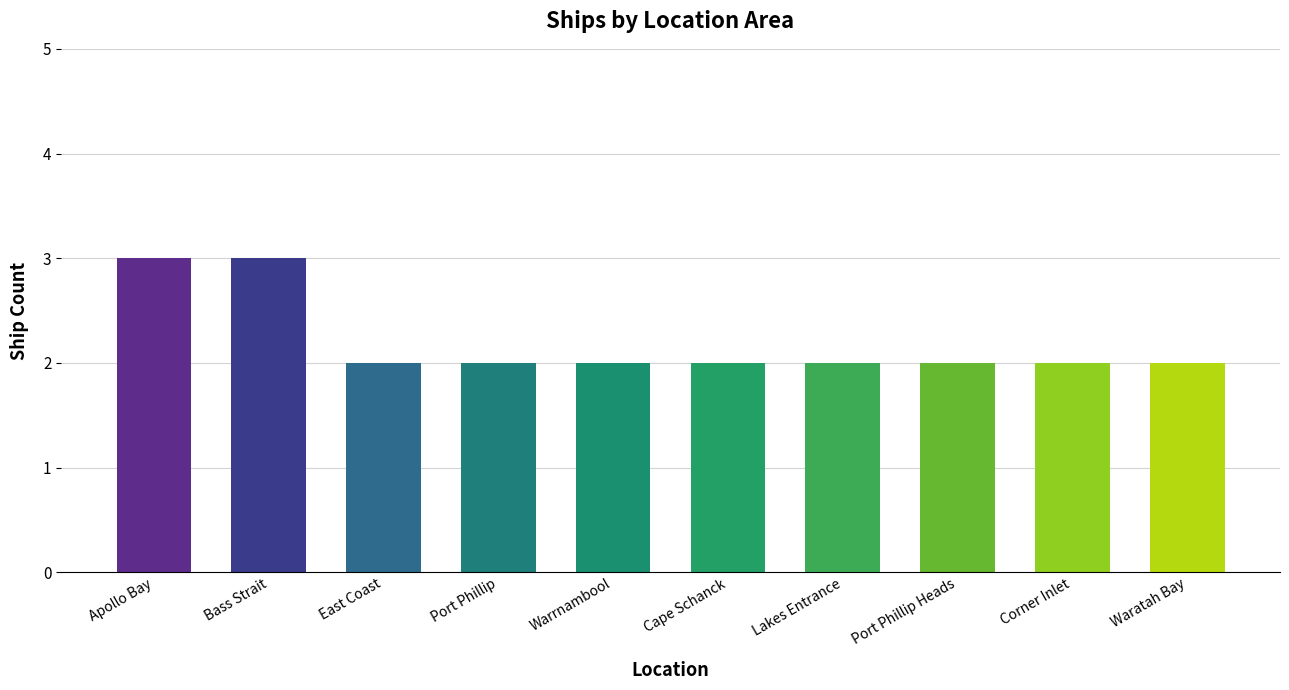

What is the value of the 5th bar from the left?

2